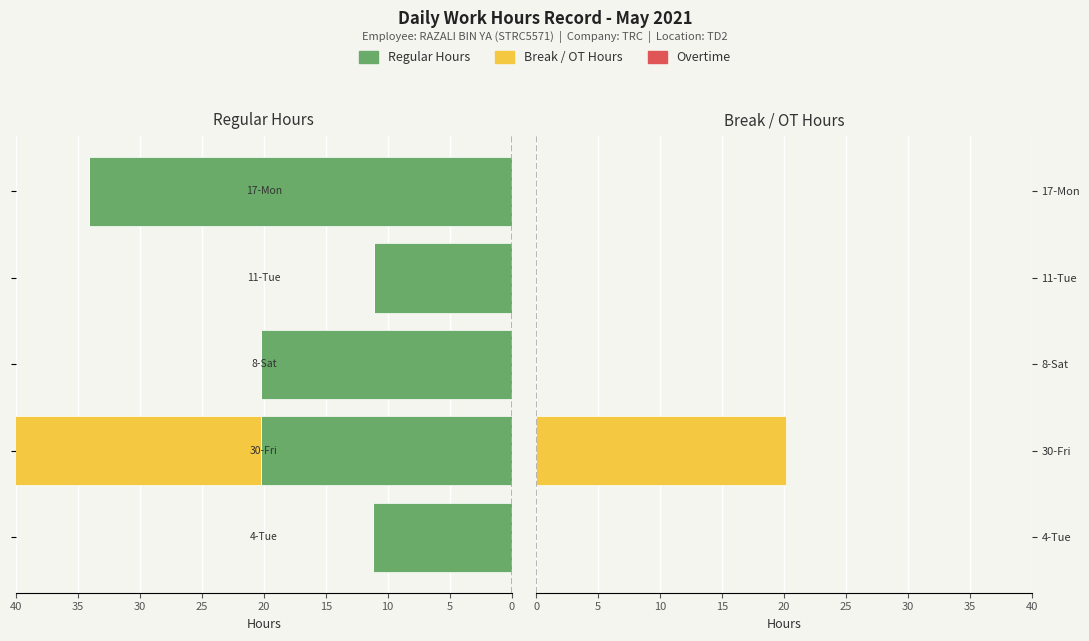

How many bars are there in total?

10